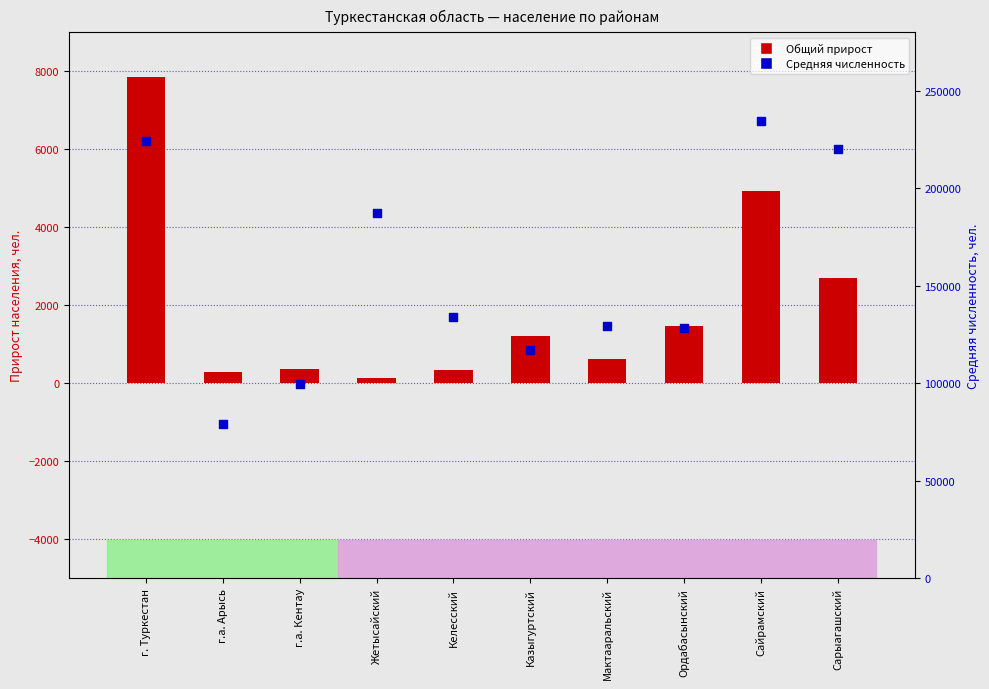

What is the total value across all series at Казыгуртский?

118173